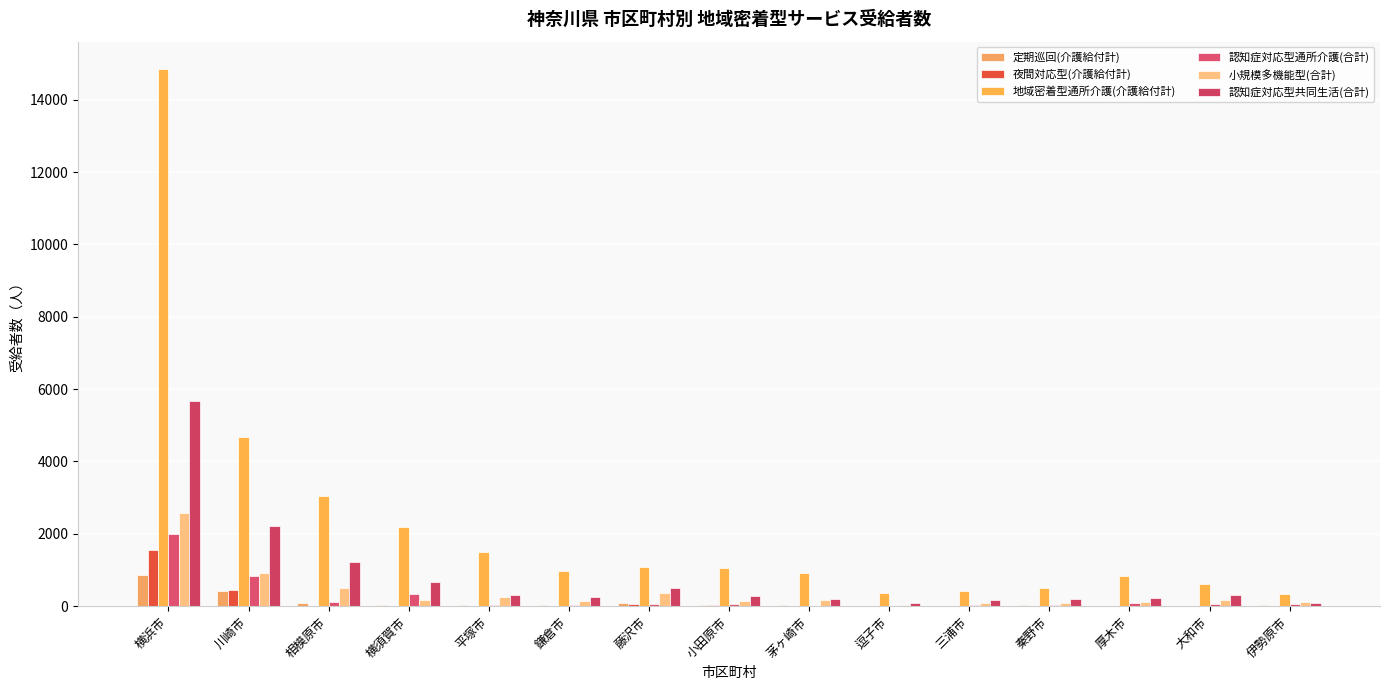

Count the number of data series in this chart.

6